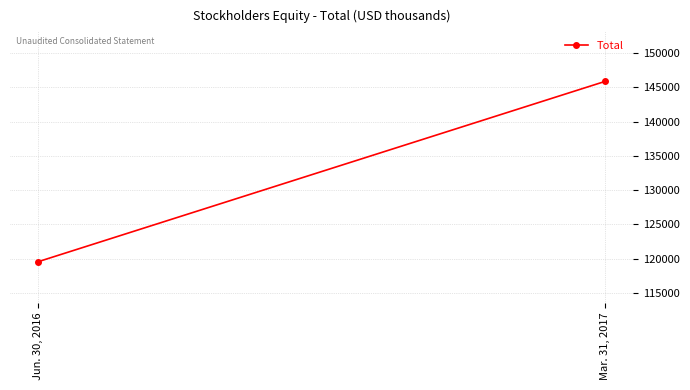

What is the change in value from Jun. 30, 2016 to Mar. 31, 2017?

+26277